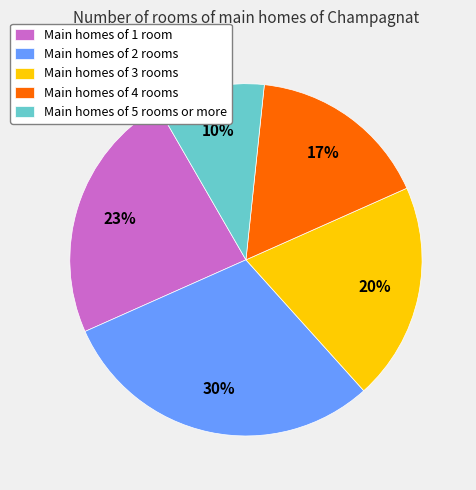

Is it true that Main homes of 4 rooms is 17% of the pie?

True